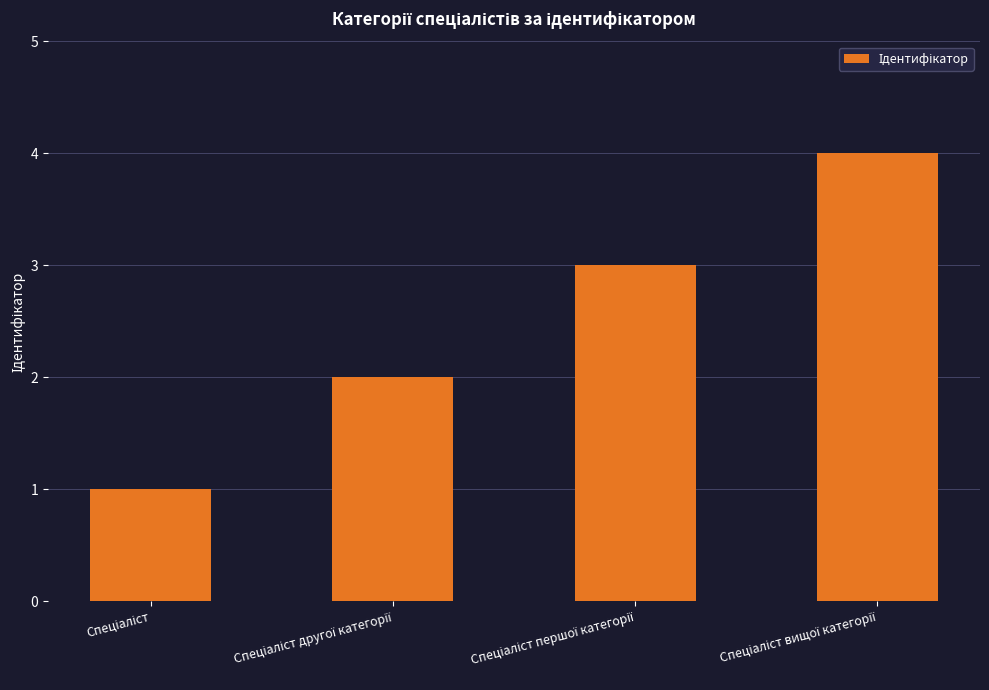

What is the maximum value shown in the chart?

4